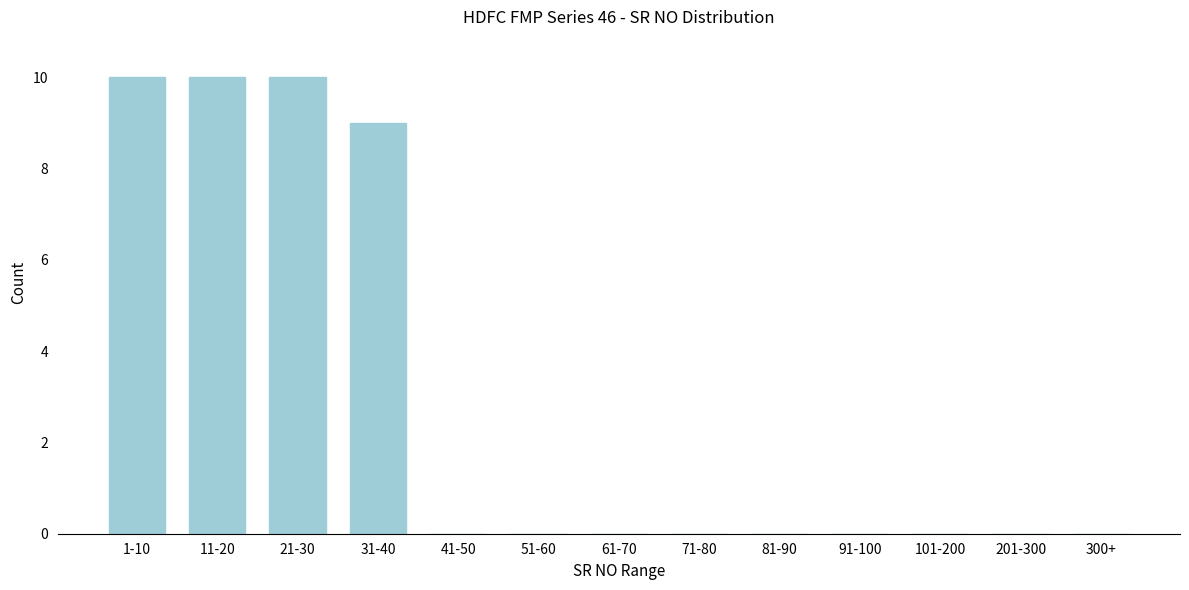

Reading left to right, extract all data points from this chart.

1-10=10	11-20=10	21-30=10	31-40=9	41-50=0	51-60=0	61-70=0	71-80=0	81-90=0	91-100=0	101-200=0	201-300=0	300+=0